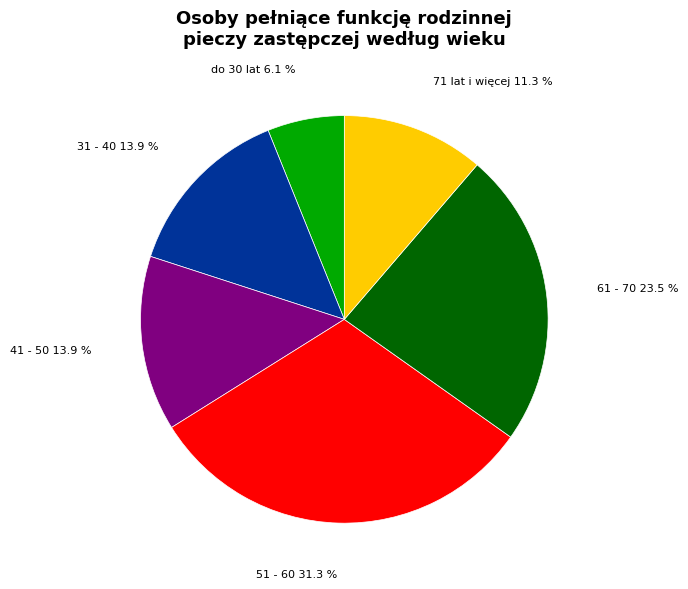

Is there any slice that represents more than half of the pie?

No